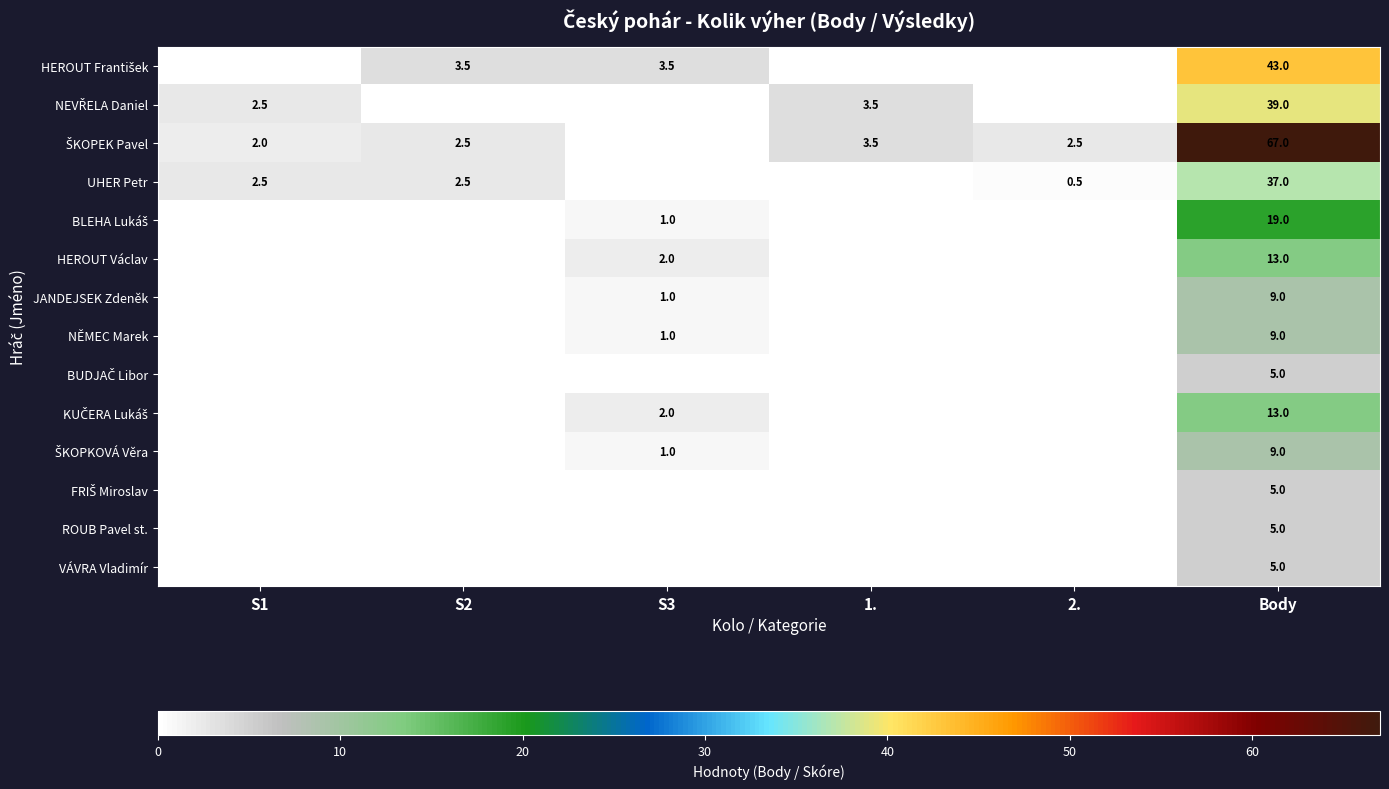

True or false: NĚMEC Marek has a value of 16.2 at Body.

False